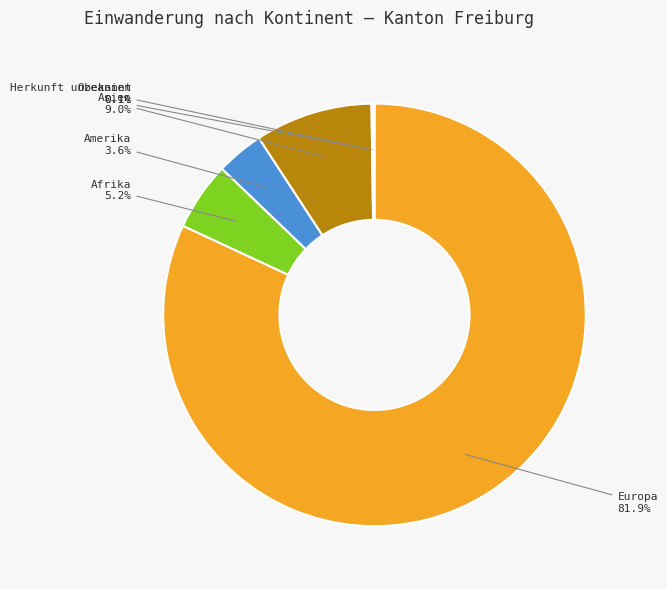

Between Afrika and Amerika, which is larger?

Afrika